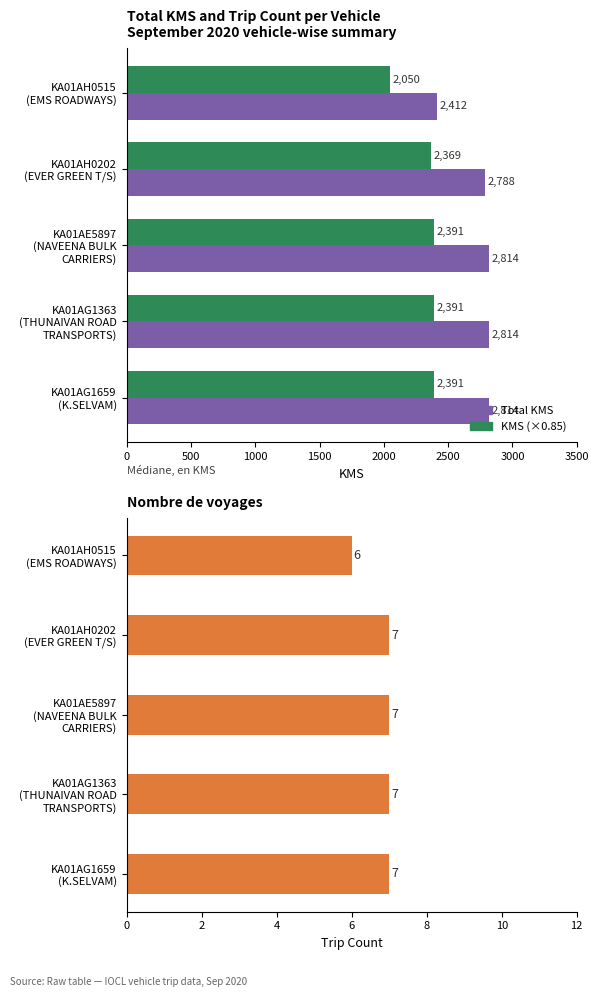

Which series changed the most between 0 and 1000?

Total KMS